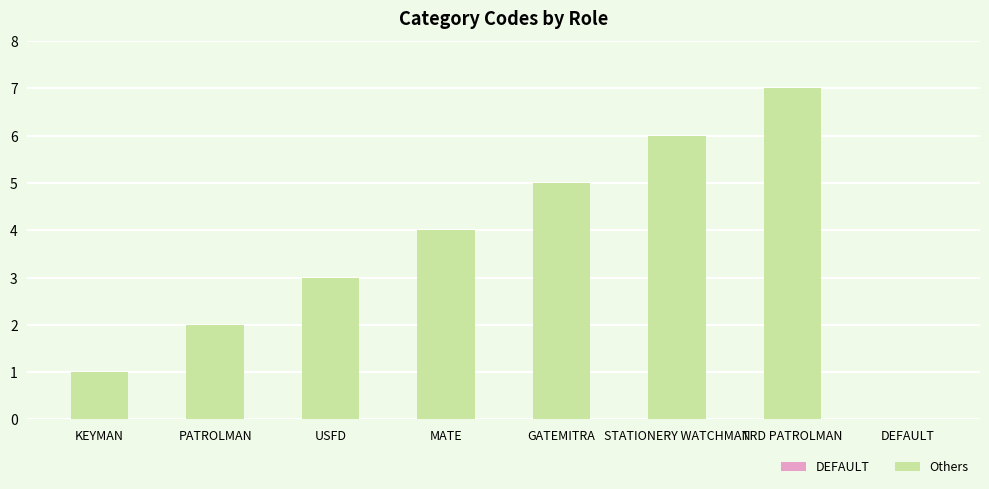

Reading left to right, list all the values displayed in this chart.

KEYMAN=1	PATROLMAN=2	USFD=3	MATE=4	GATEMITRA=5	STATIONERY WATCHMAN=6	TRD PATROLMAN=7	DEFAULT=0